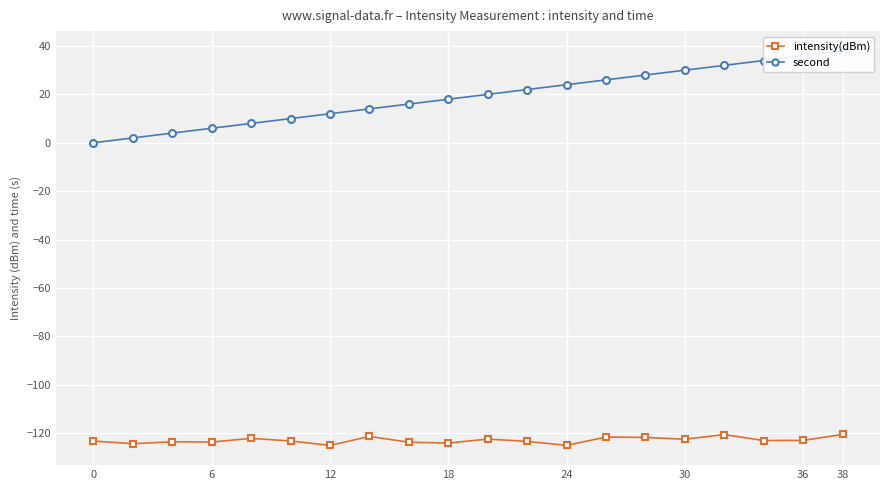

How many values in the intensity(dBm) series exceed -123?

8